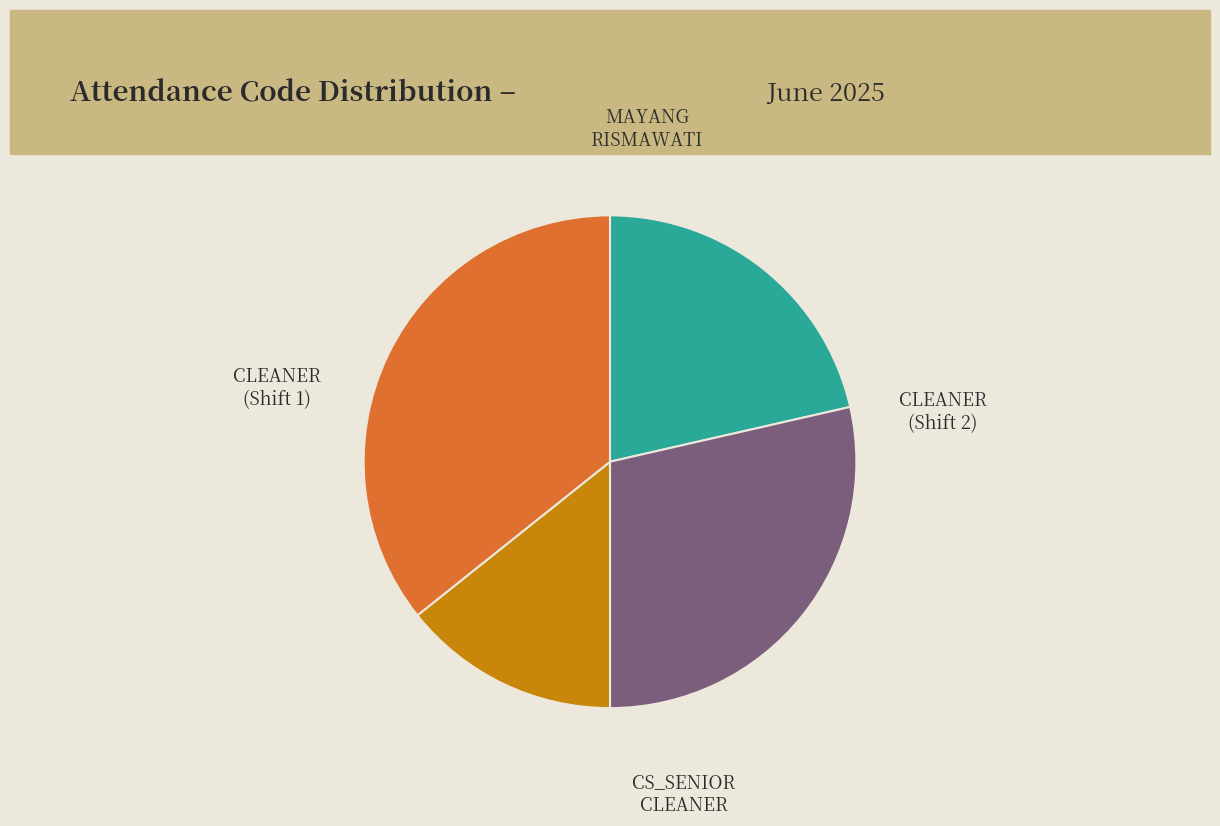

Does any single category account for the majority?

No